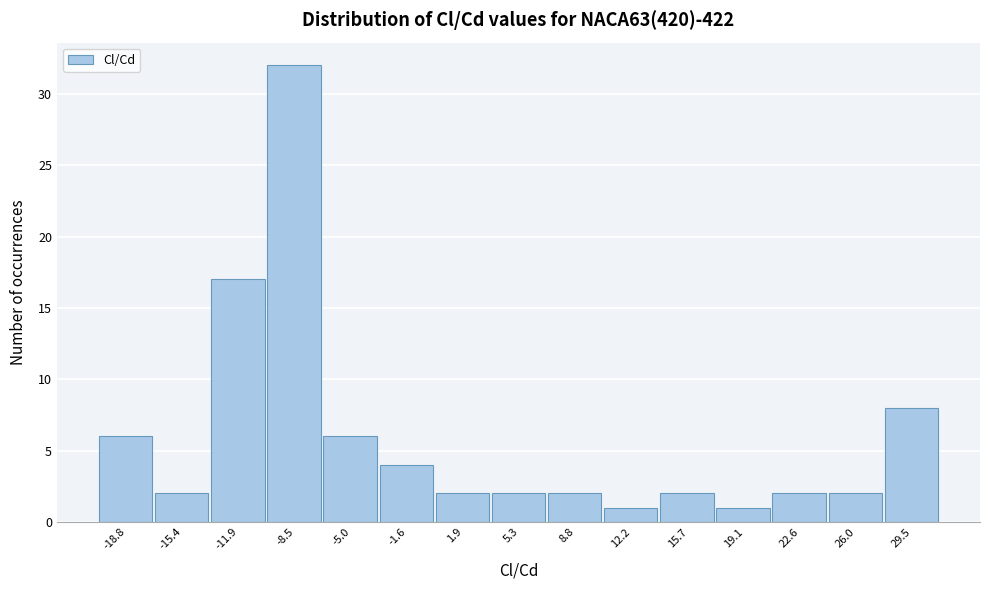

Reading left to right, extract all data points from this chart.

-18.8=6	-15.4=2	-11.9=17	-8.5=32	-5.0=6	-1.6=4	1.9=2	5.3=2	8.8=2	12.2=1	15.7=2	19.1=1	22.6=2	26.0=2	29.5=8